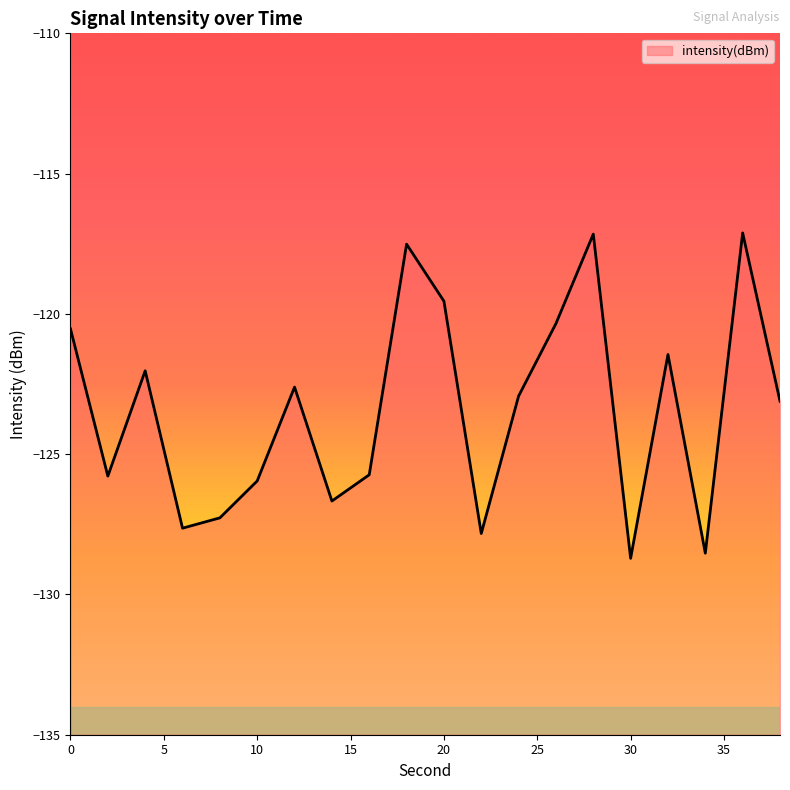

What is the difference between the second highest and minimum values?

11.6